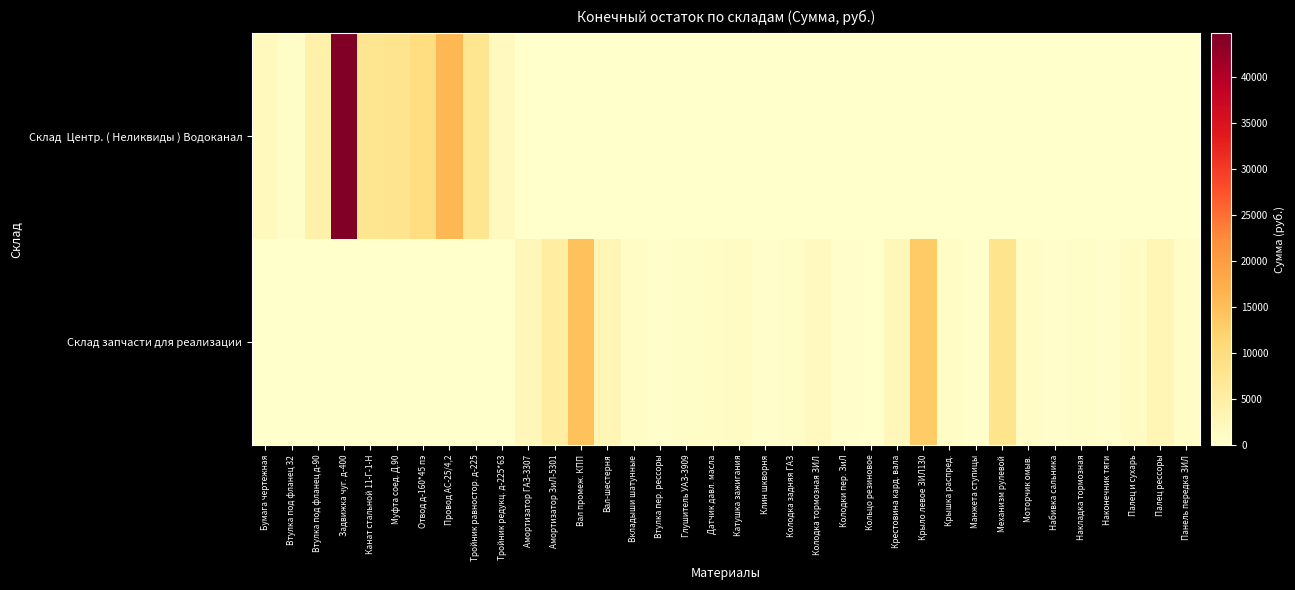

Which series has the widest spread of values?

Склад Центр. ( Неликвиды ) Водоканал